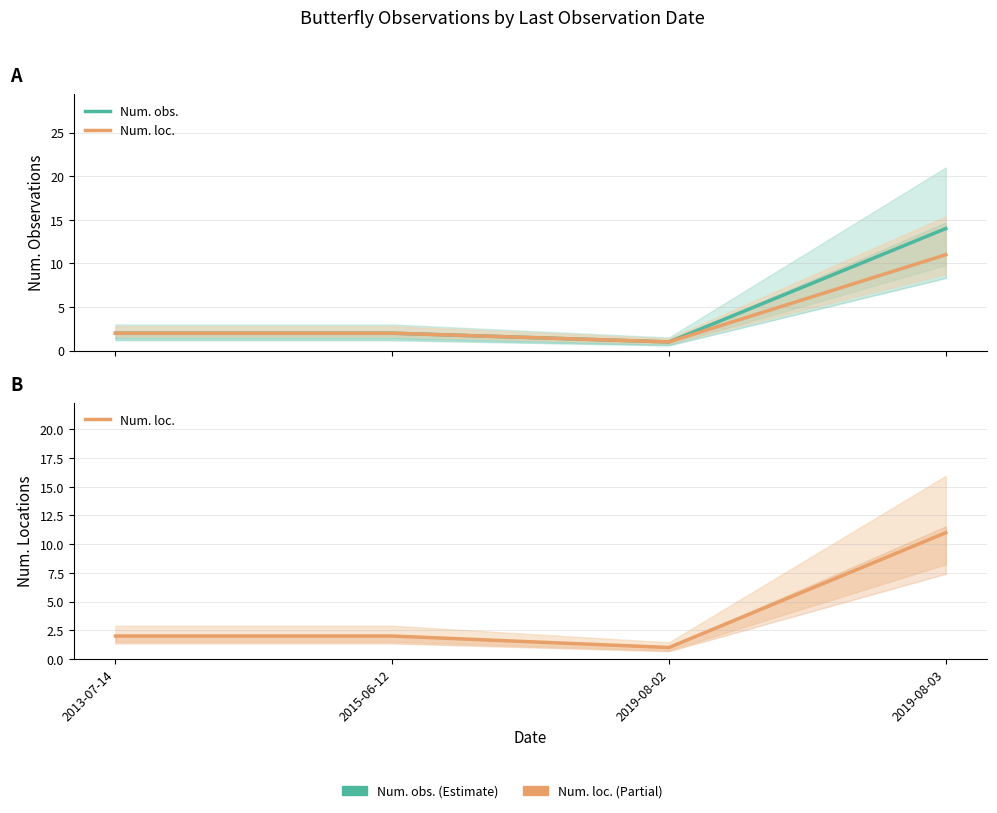

Does the chart display data point markers on the line(s)?

No